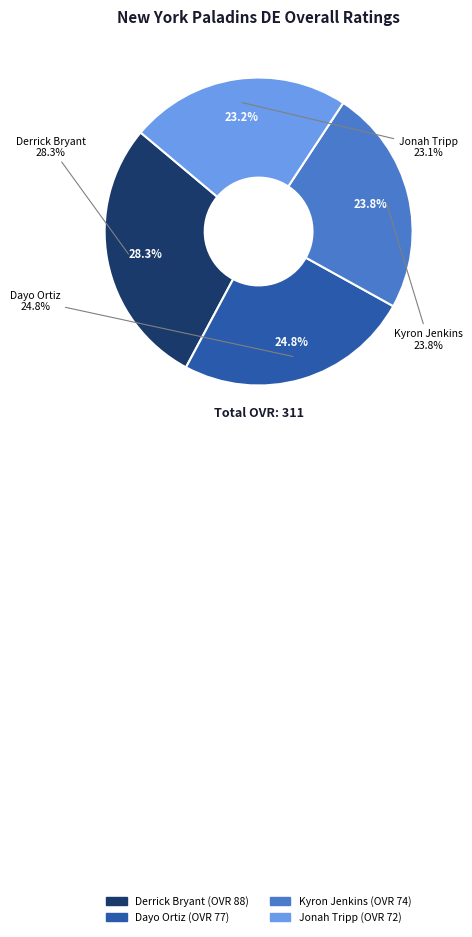

Between Dayo Ortiz and Jonah Tripp, which is larger?

Dayo Ortiz